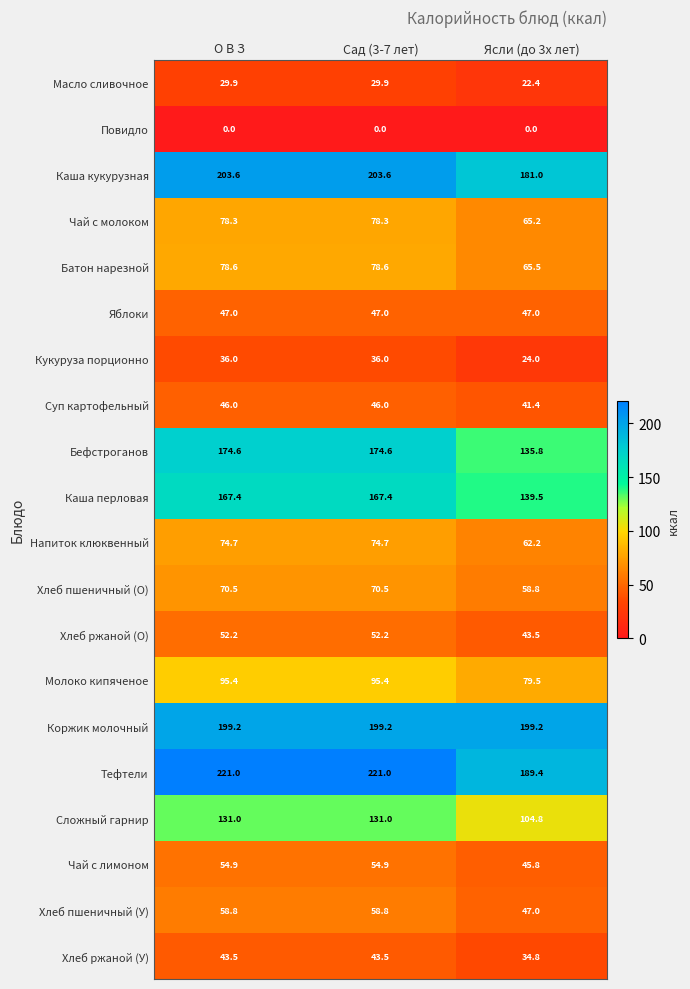

Which category has the lowest value in the Каша перловая series?

Ясли (до 3х лет)